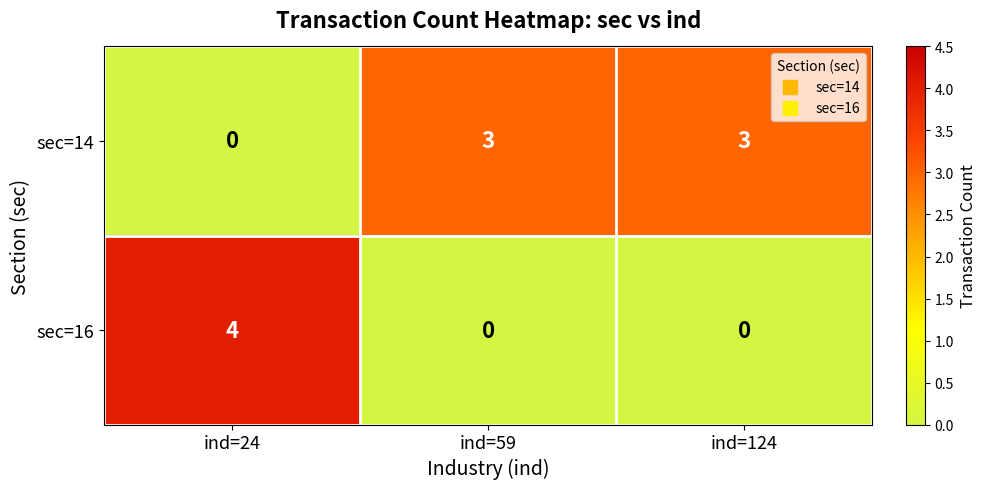

Read the sec=14 value at ind=124.

3